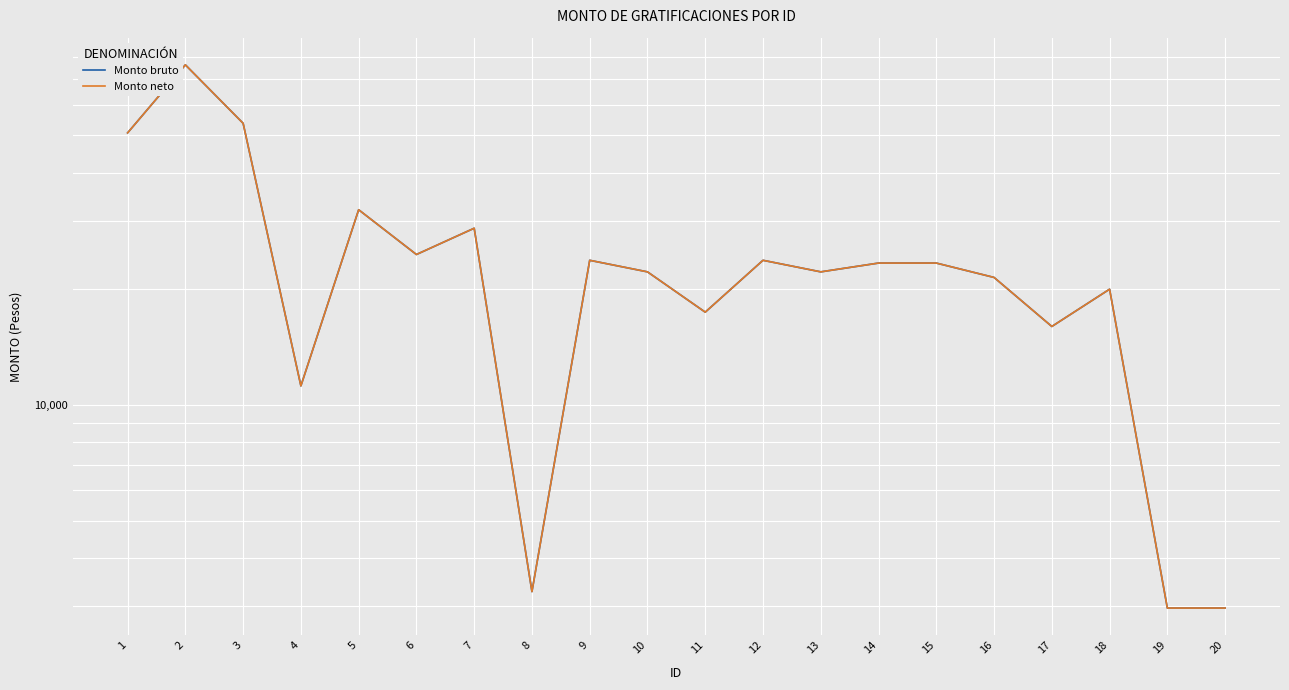

Read the Monto bruto value at 4.

11202.9